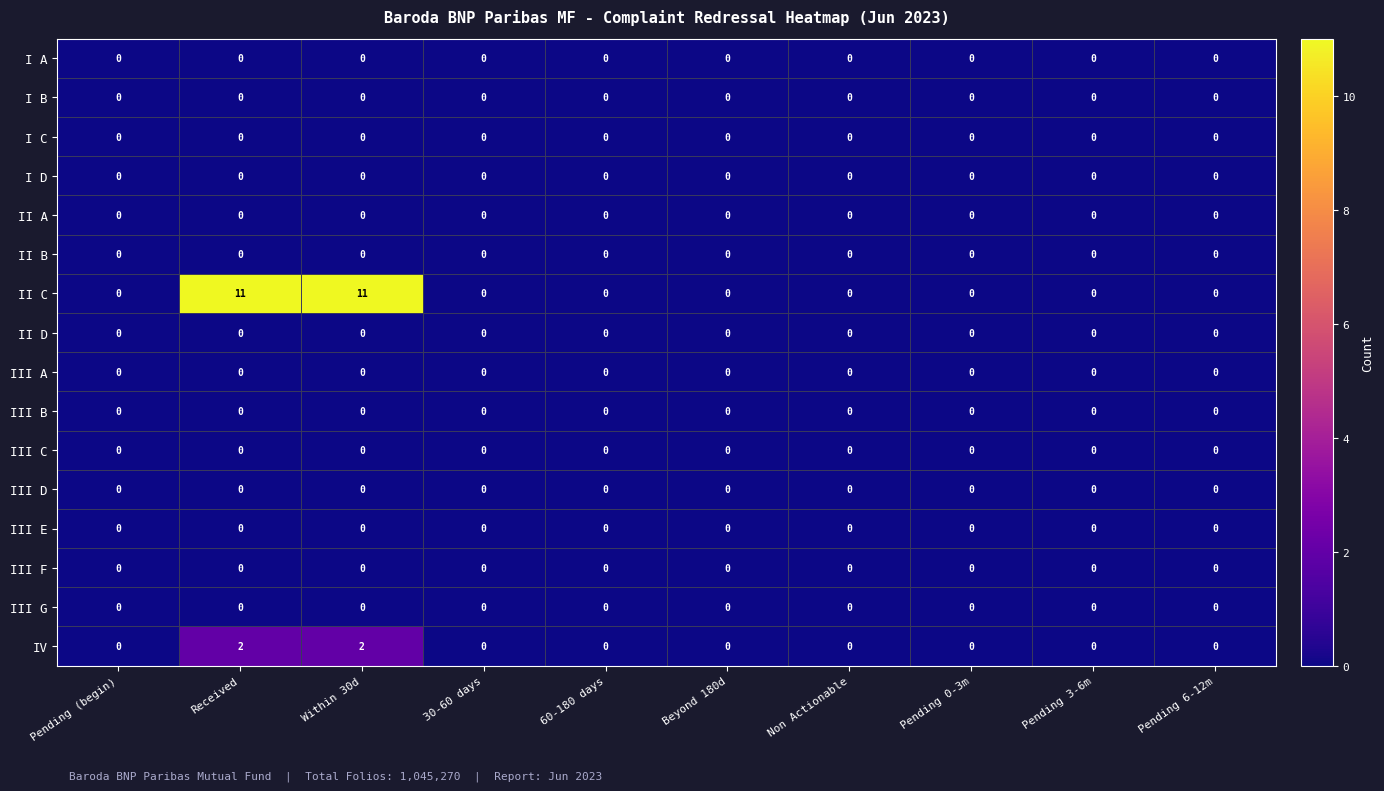

What is the total value across all series at Within 30d?

13